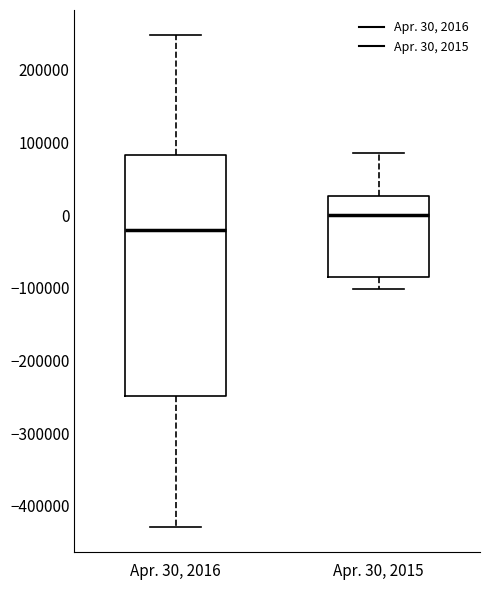

Which box's median line is the highest?

Apr. 30, 2015